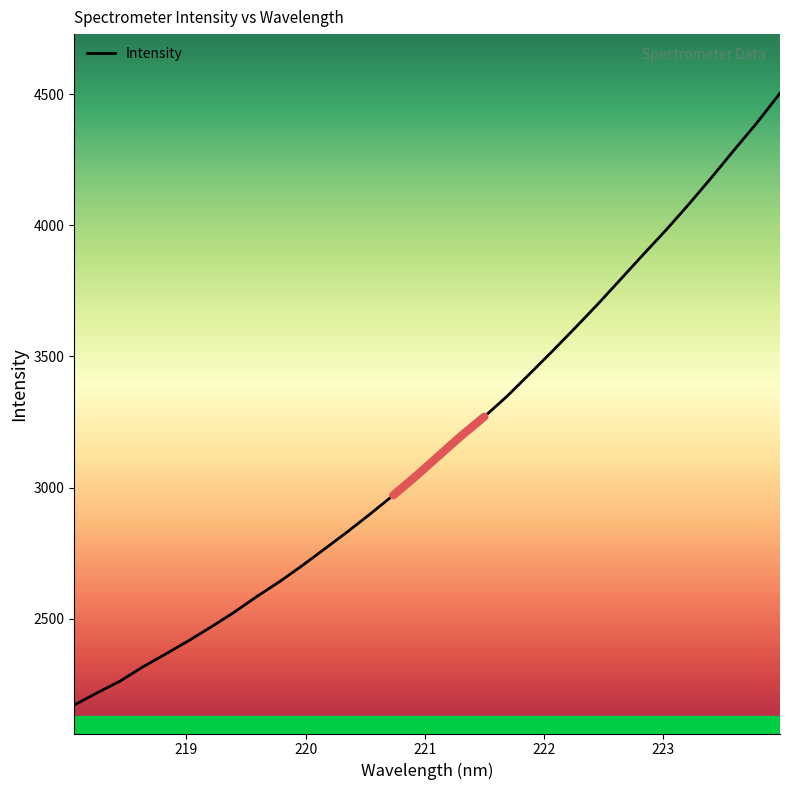

How many values are below 3121?

16